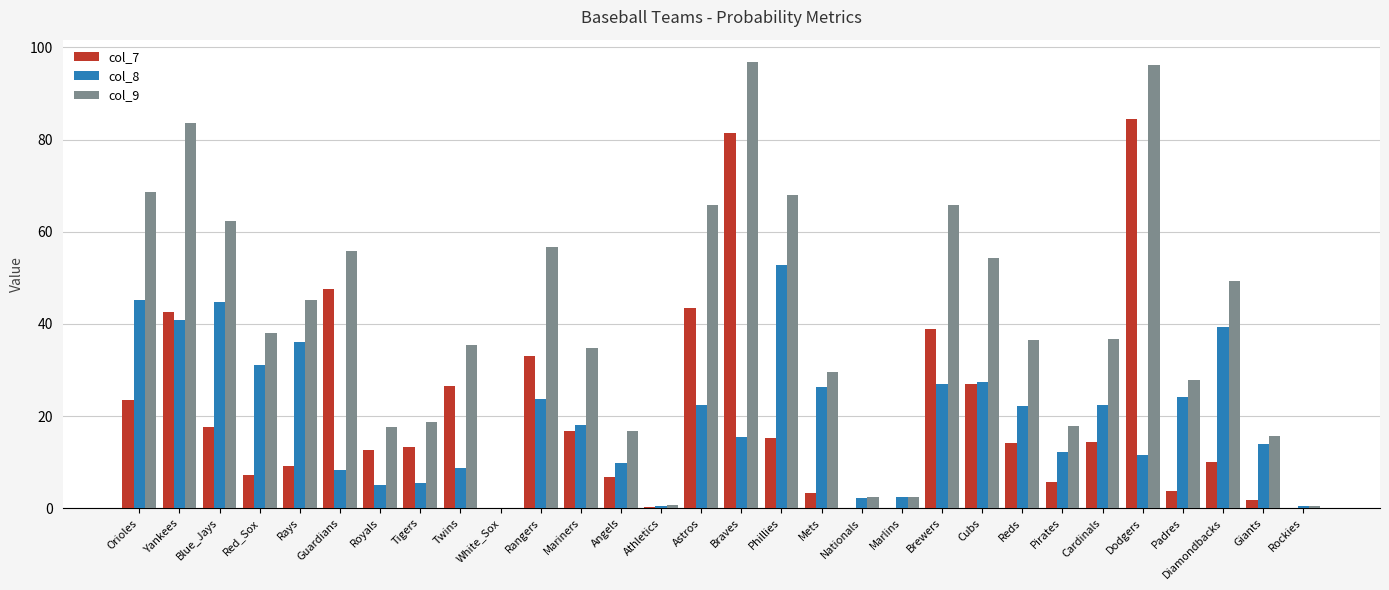

What is the sum of all col_7 values?

600.0